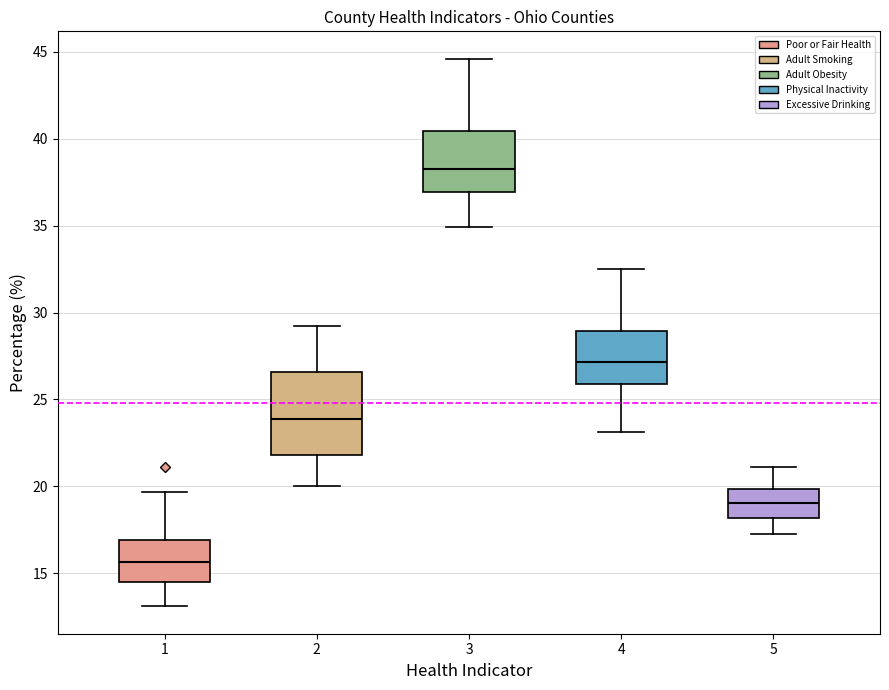

Reading left to right, read every box against the y-axis: the position of its median line, the range the box covers, and the ends of its whiskers. The values are not printed on the chart, so give them approximately, as read against the axis.

1: median 15.5, box 14.5 to 17.0, whiskers 13.0 to 19.5
2: median 24.0, box 22.0 to 26.5, whiskers 20.0 to 29.0
3: median 38.5, box 37.0 to 40.5, whiskers 35.0 to 44.5
4: median 27.0, box 26.0 to 29.0, whiskers 23.0 to 32.5
5: median 19.0, box 18.0 to 20.0, whiskers 17.5 to 21.0